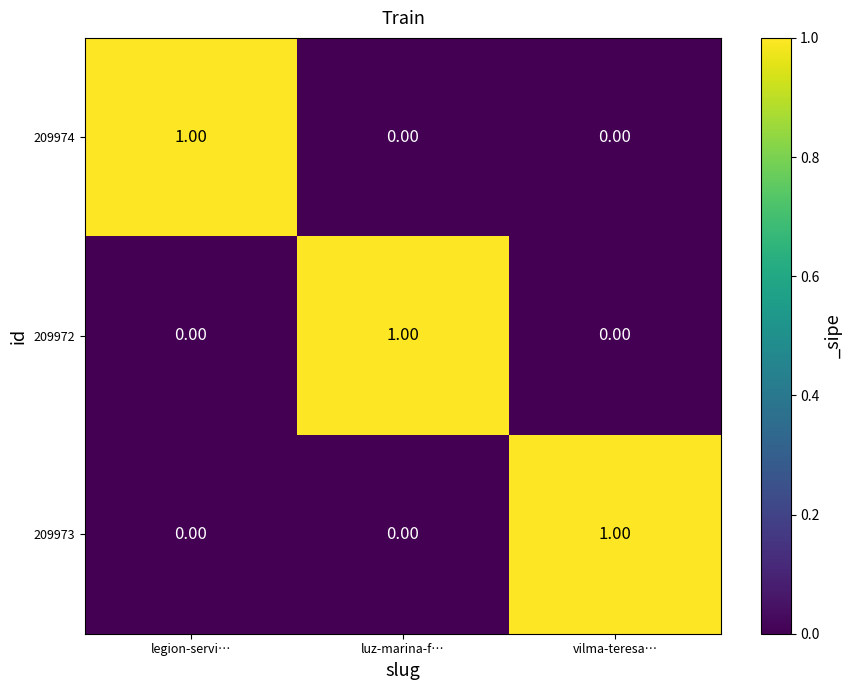

Which category has the highest value in the 209973 series?

vilma-teresa…